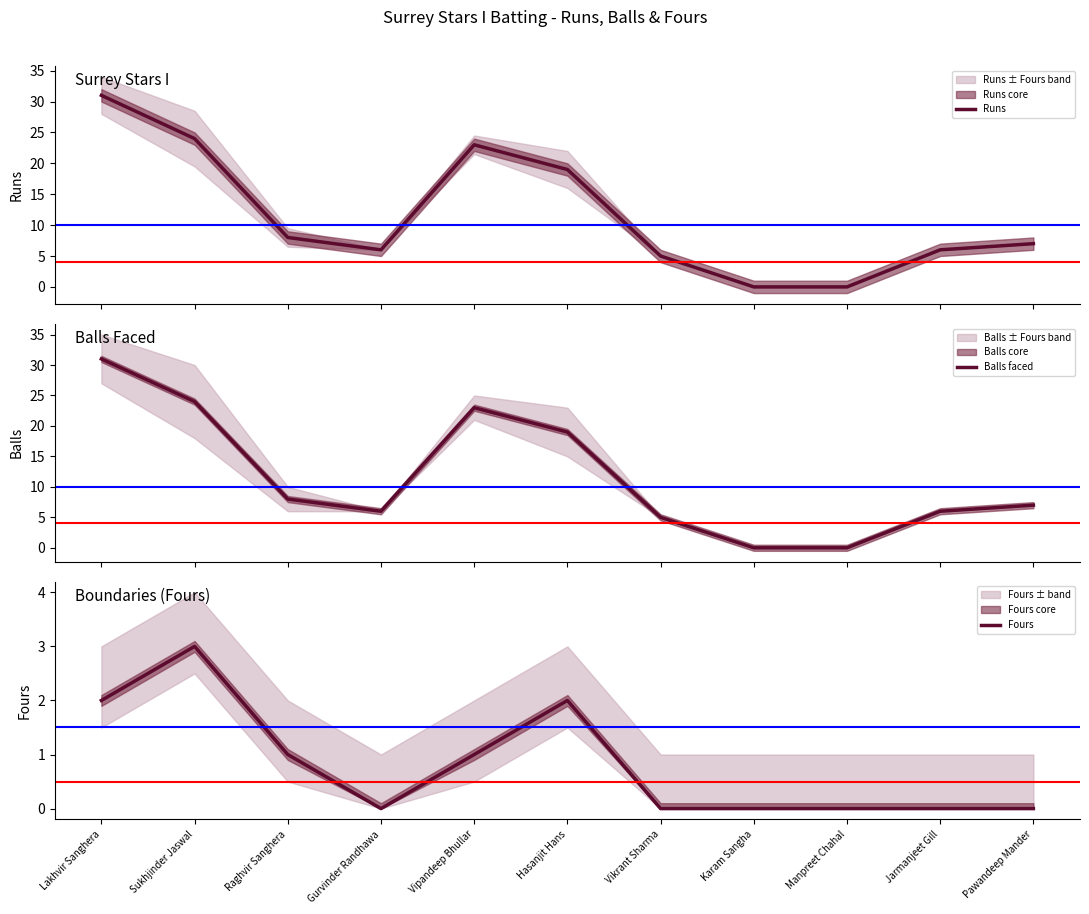

What position from the left is Raghvir Sanghera?

3